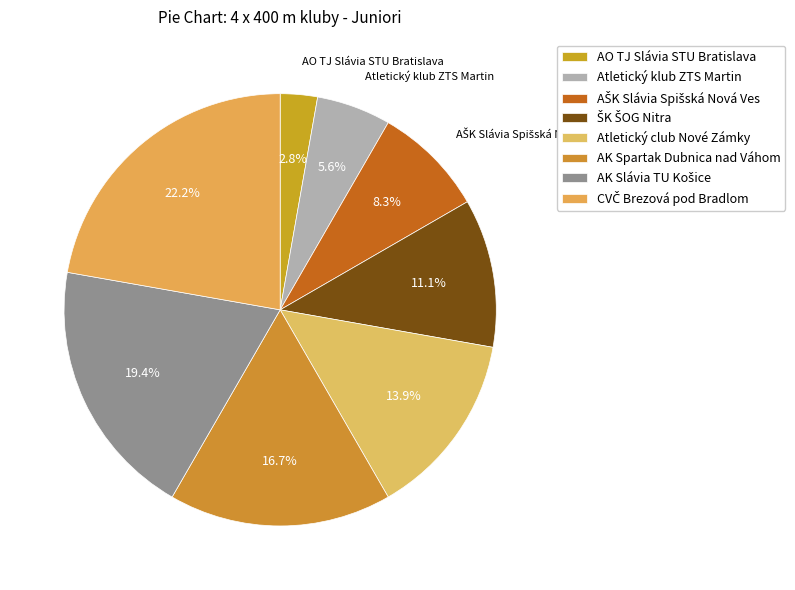

To the nearest percent, what is the difference between the largest and smallest slice percentages?

19%